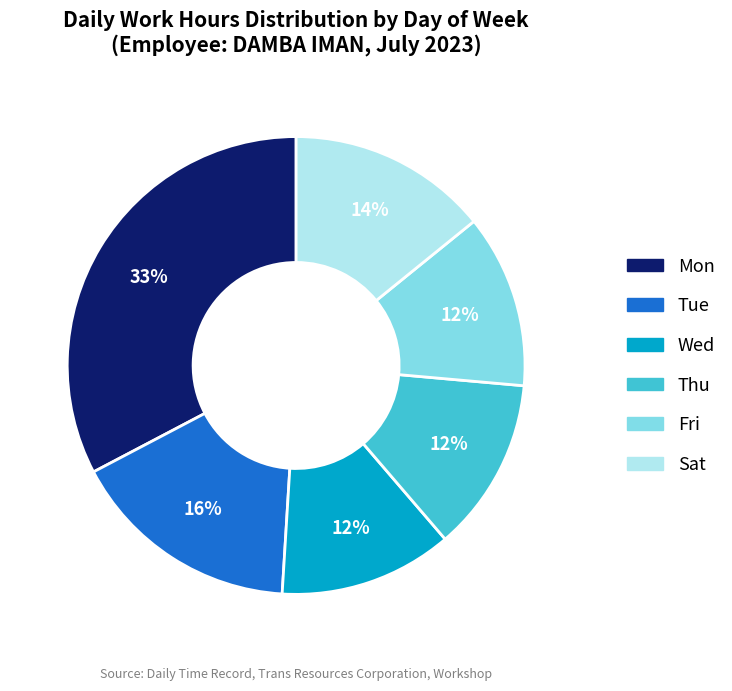

Is there a majority slice in this chart?

No